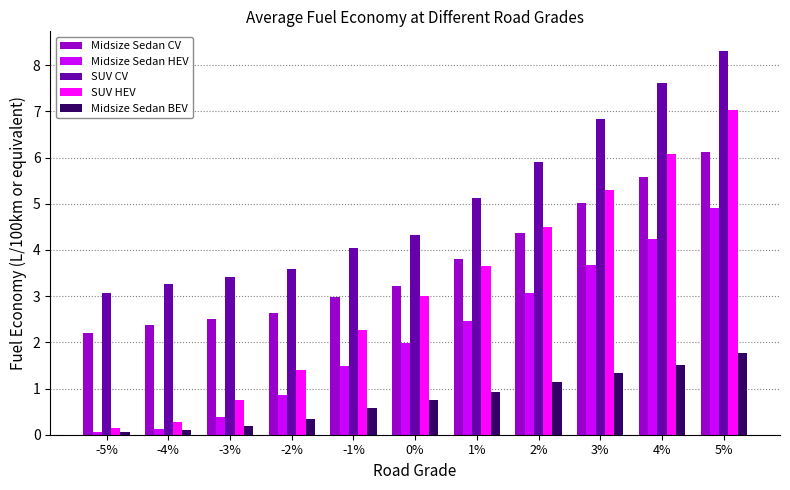

What is the spread (max minus min) of values at 1%?

4.2